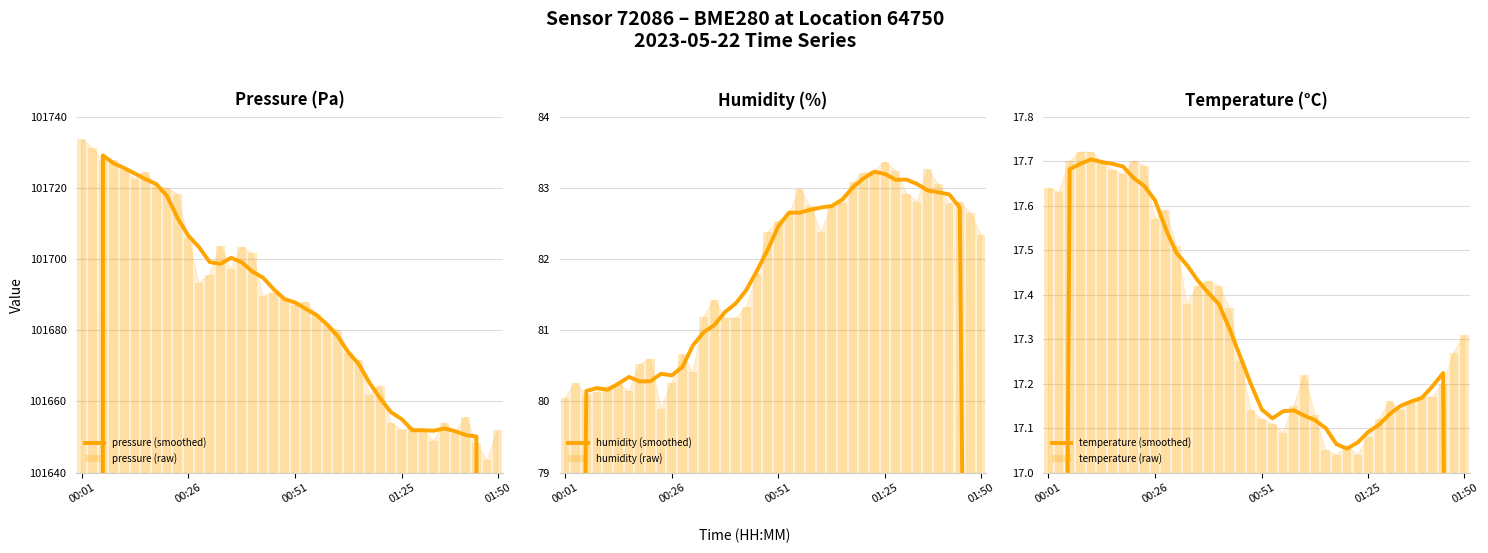

What are all the series names shown in the legend?

pressure (smoothed), pressure (raw), humidity (smoothed), humidity (raw), temperature (smoothed), temperature (raw)